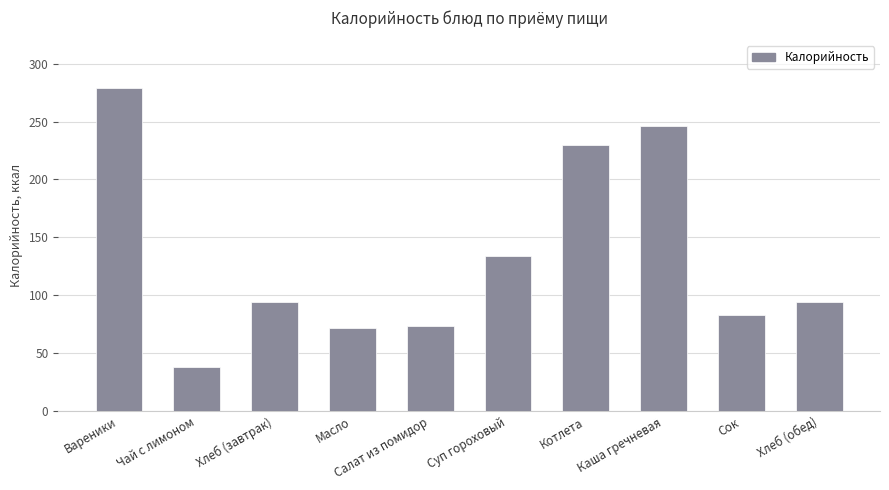

The value at Хлеб (обед) is 153.4. True or false?

False